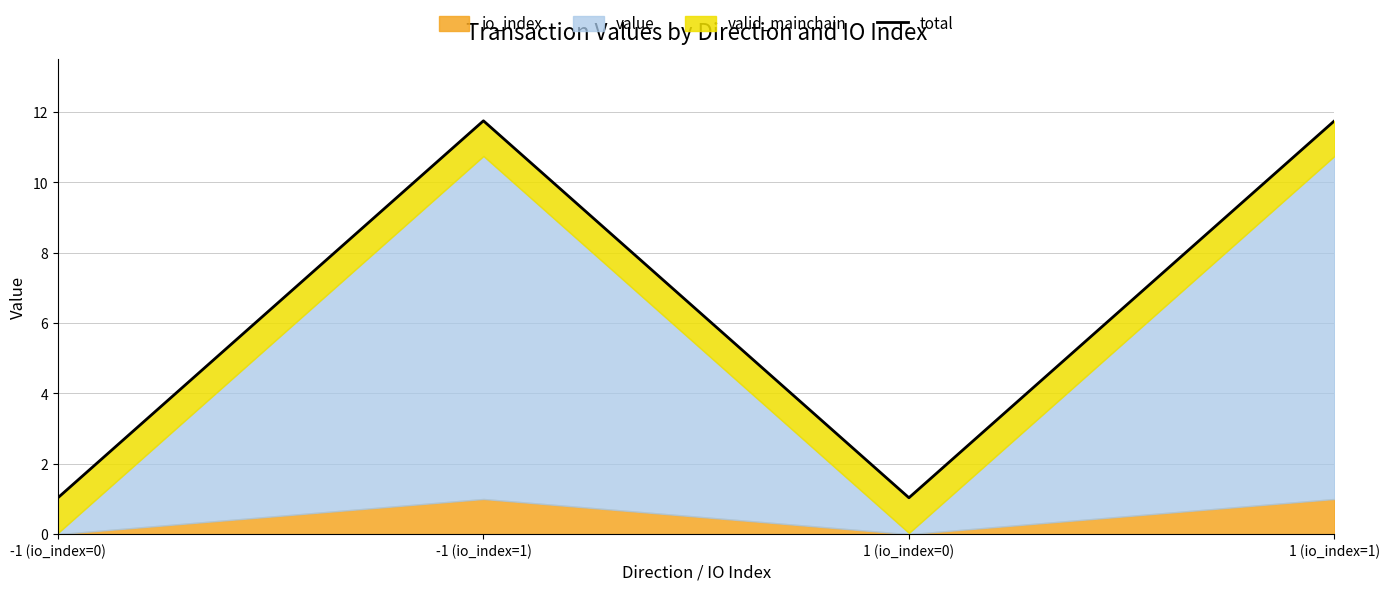

True or false: there are more than 0 points higher than both neighbors.

True